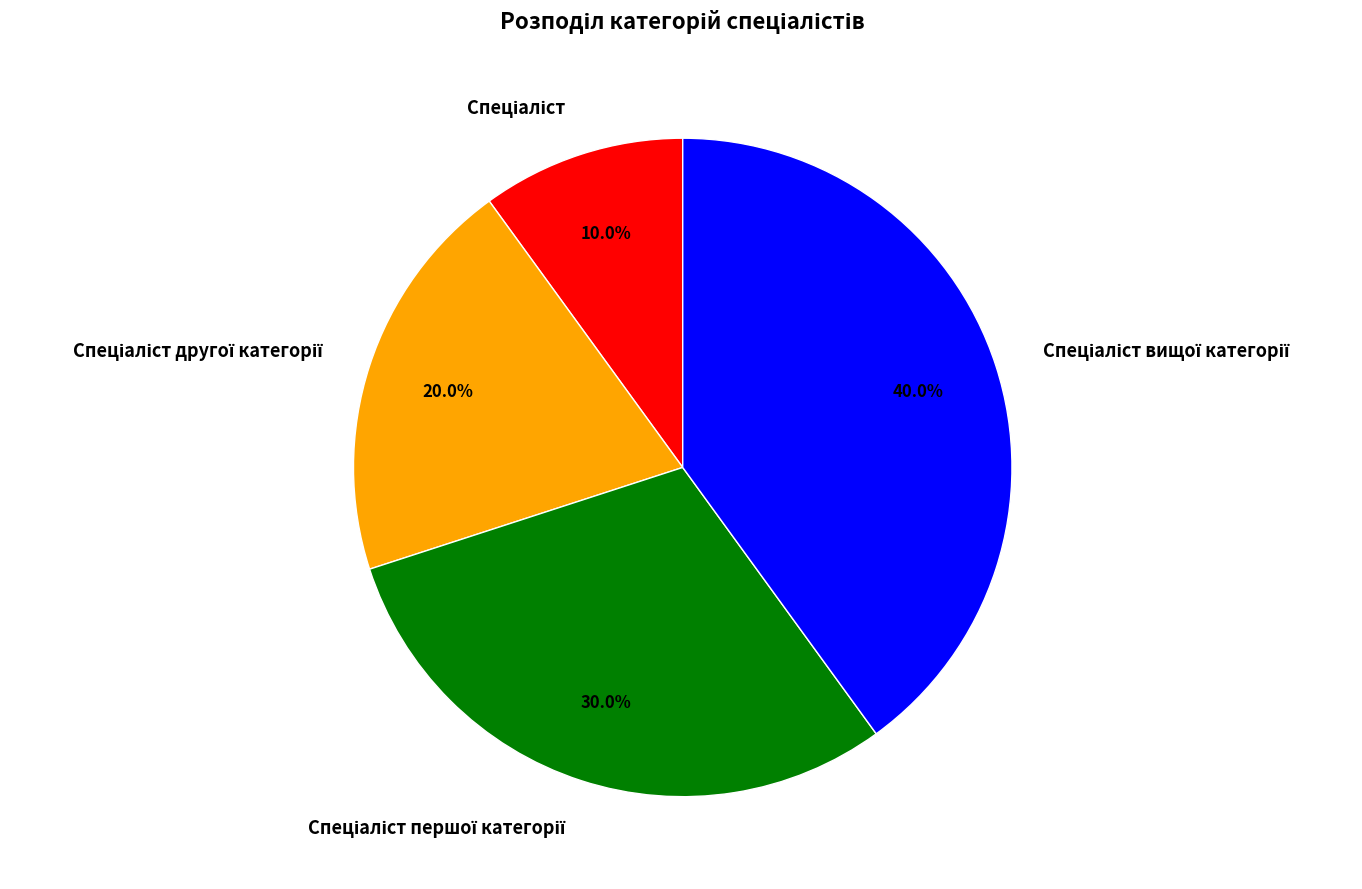

Is there a majority slice in this chart?

No